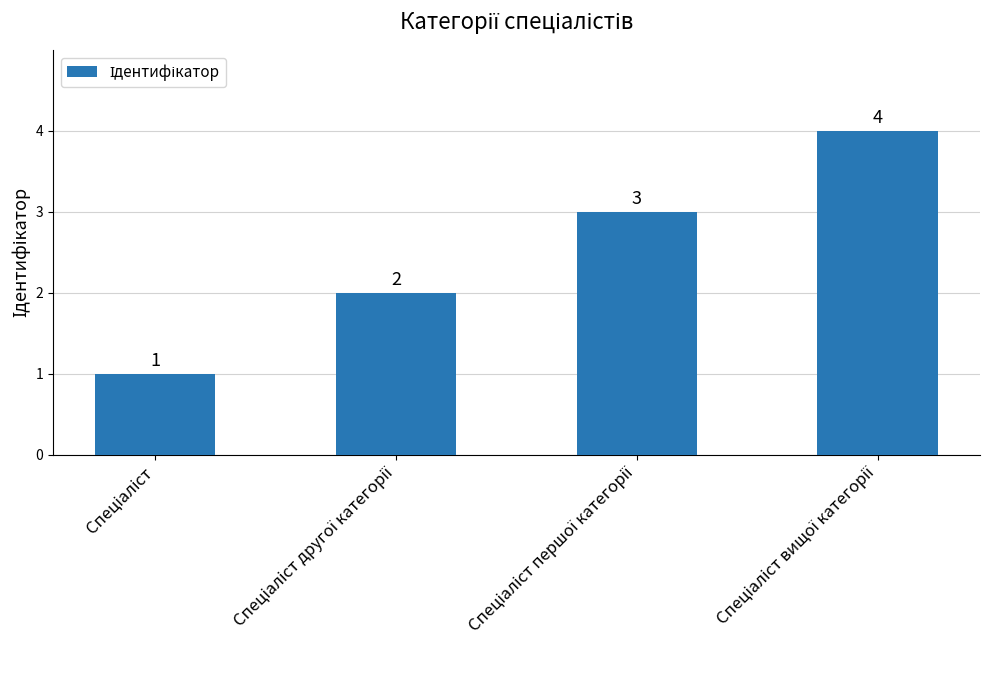

What is the sum of all values?

10